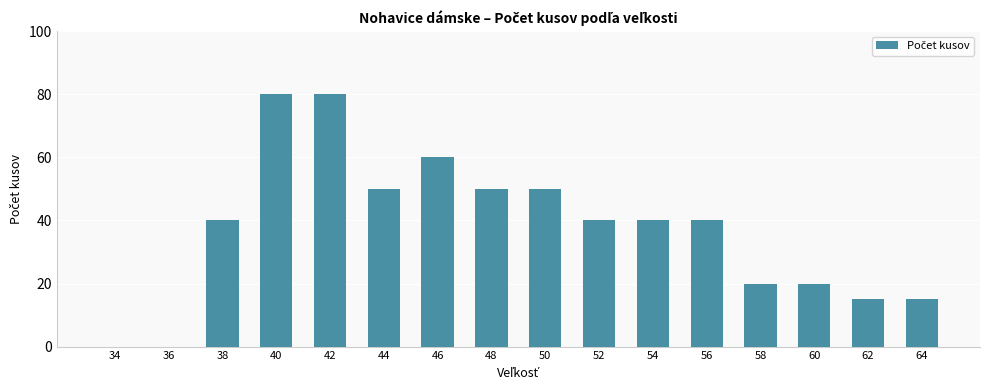

What is the sum of all values?

600